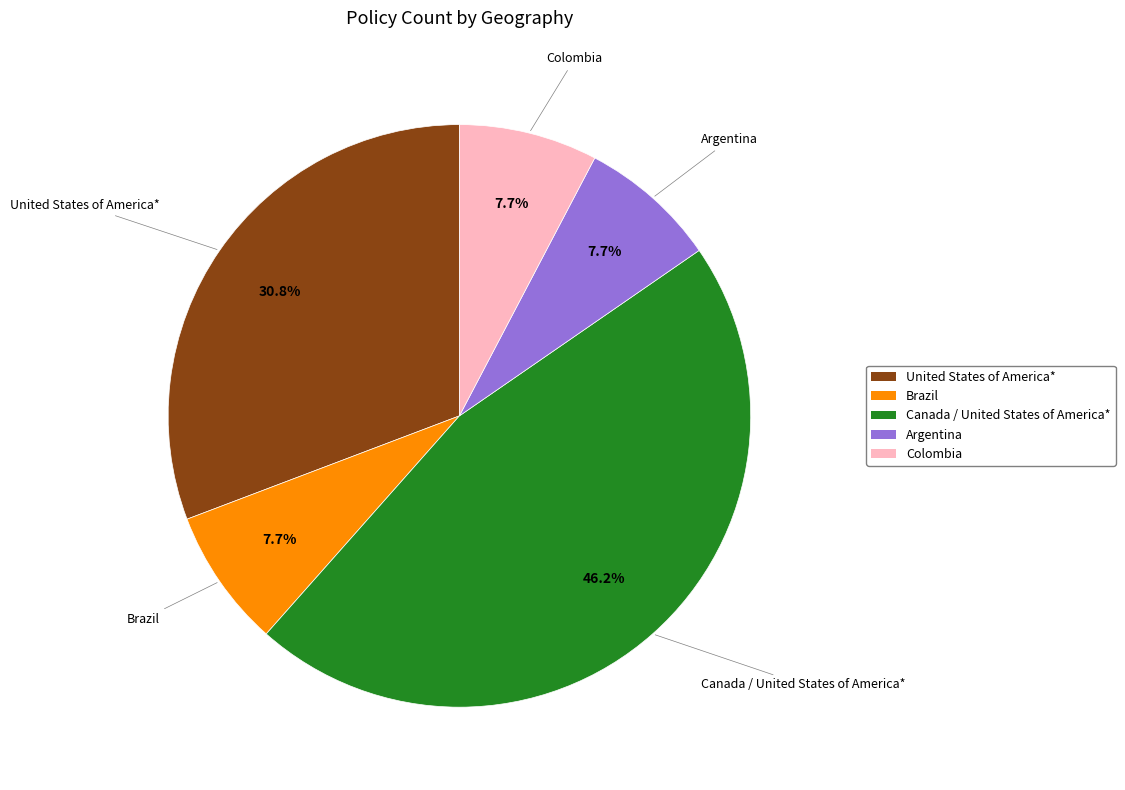

Is there any slice that represents more than half of the pie?

No